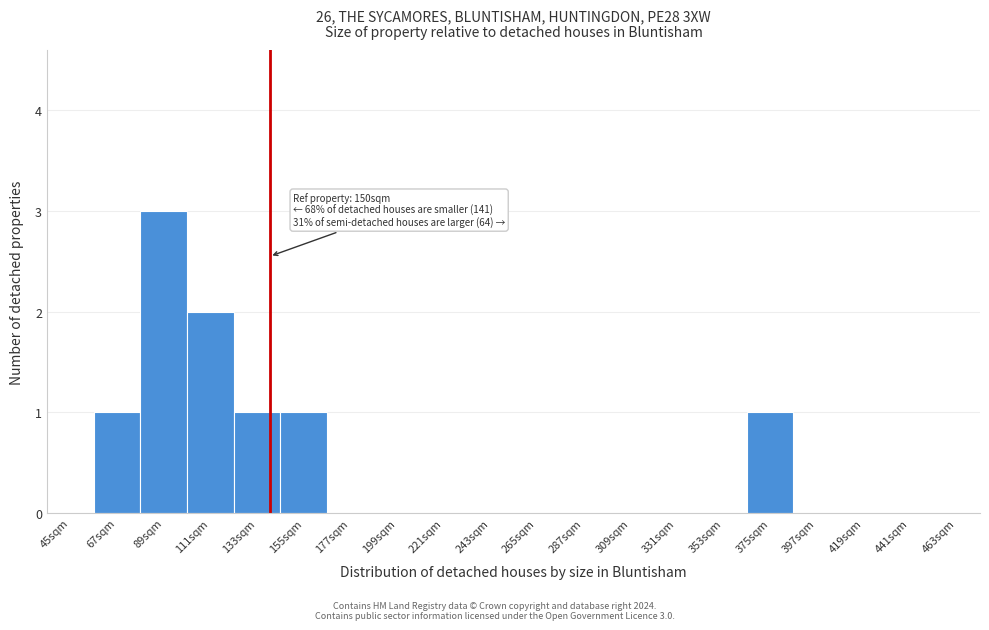

Reading left to right, extract all data points from this chart.

45sqm=0	67sqm=1	89sqm=3	111sqm=2	133sqm=1	155sqm=1	177sqm=0	199sqm=0	221sqm=0	243sqm=0	265sqm=0	287sqm=0	309sqm=0	331sqm=0	353sqm=0	375sqm=1	397sqm=0	419sqm=0	441sqm=0	463sqm=0